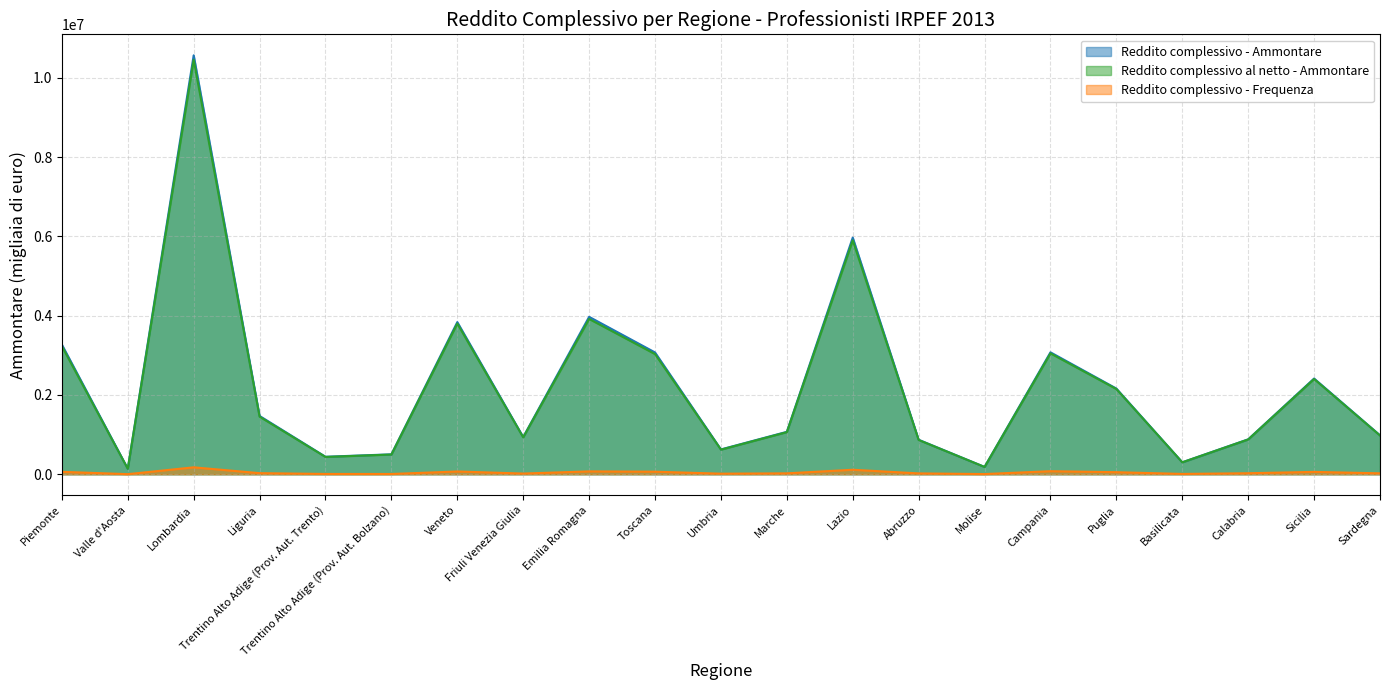

What is the difference between the Reddito complessivo al netto - Ammontare values at Liguria and Trentino Alto Adige (Prov. Aut. Bolzano)?

954858